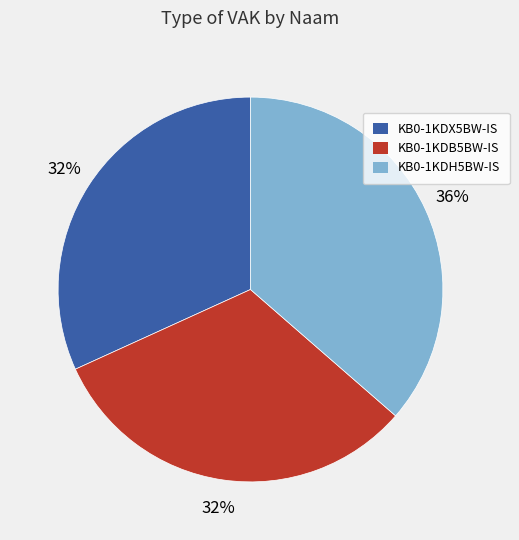

What is the ratio of the value at KB0-1KDH5BW-IS to the value at KB0-1KDX5BW-IS?

1.1